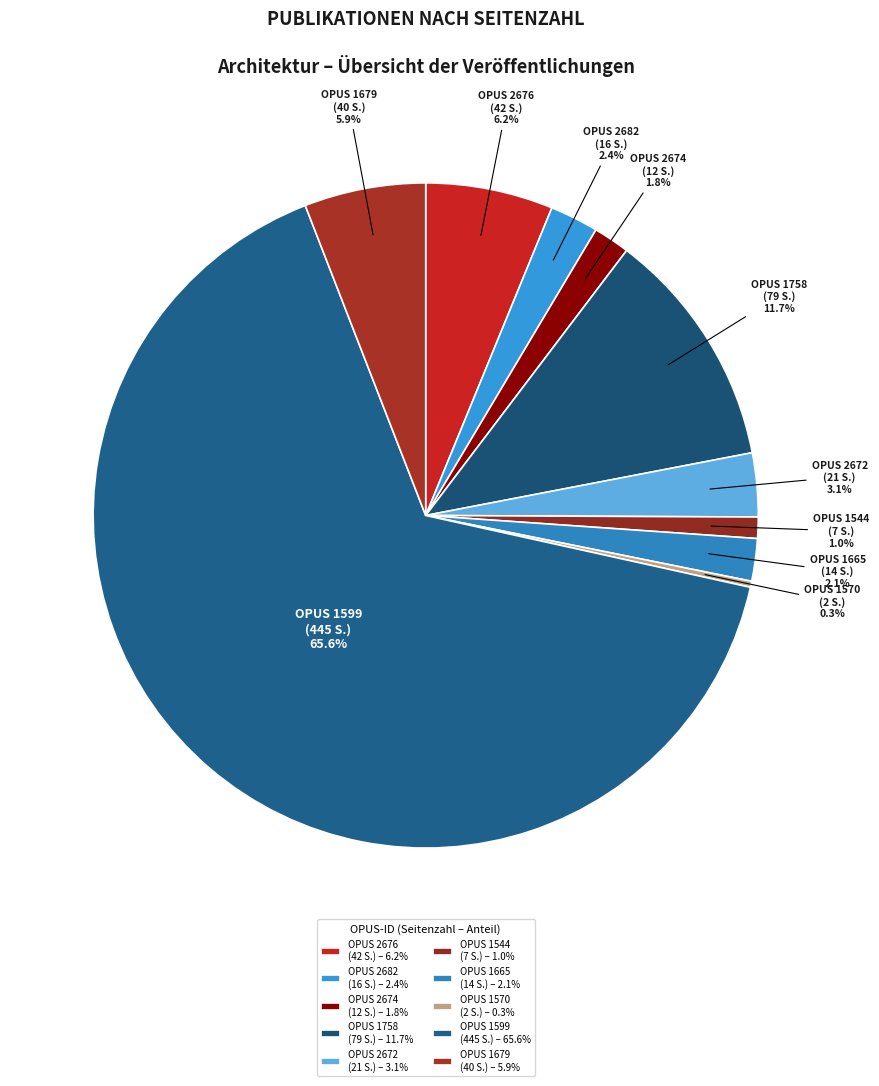

To the nearest percent, what is the average slice percentage?

10%